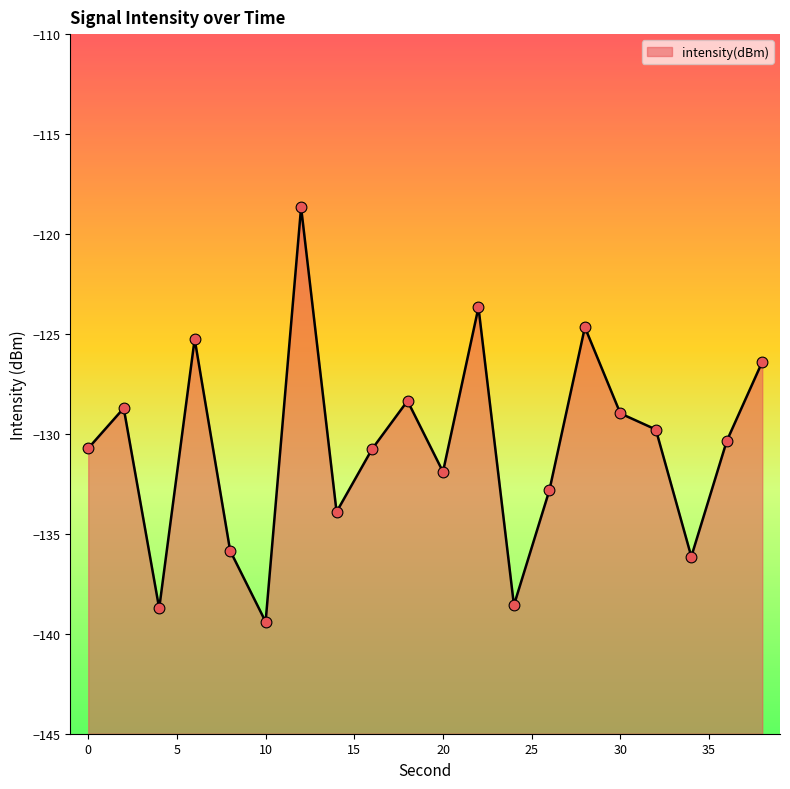

What is the change in value from 12 to 32?

-11.1